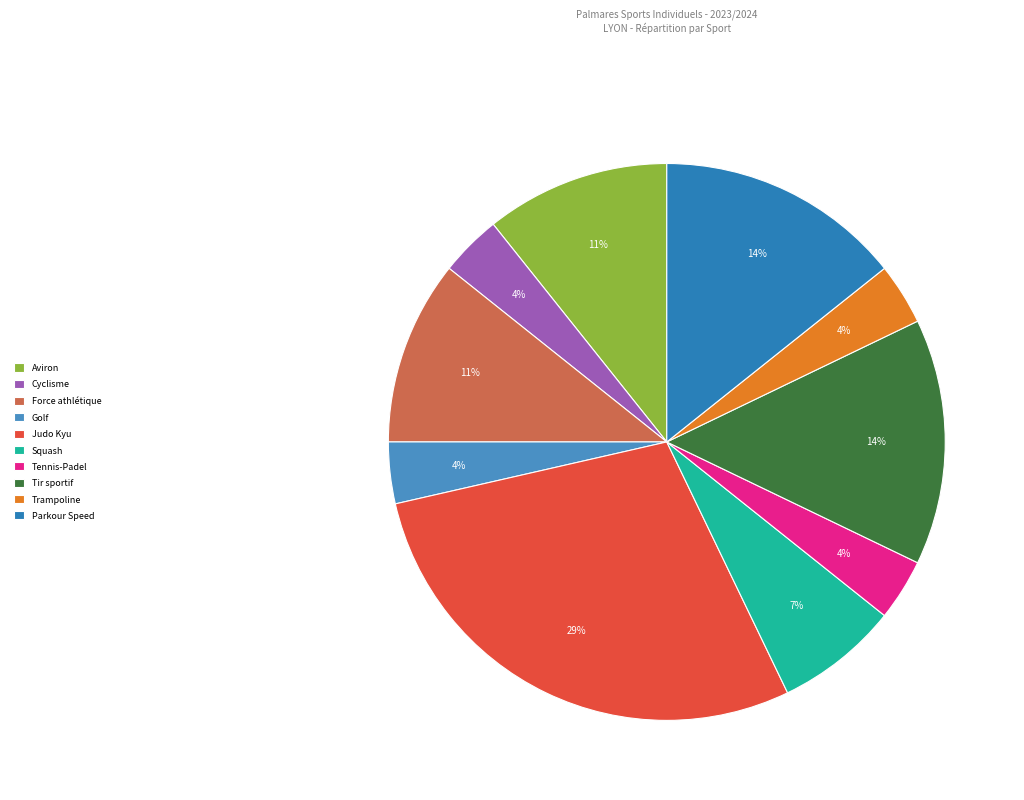

How much of the chart is everything except Tir sportif?

85.7%